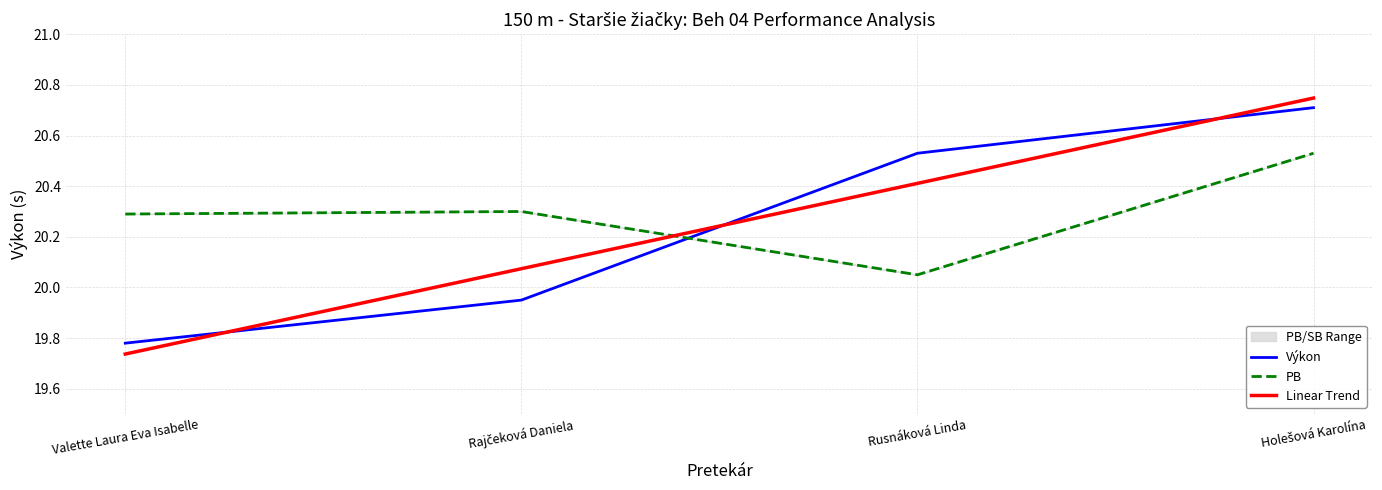

Which category has the lowest value in the PB series?

Rusnáková Linda